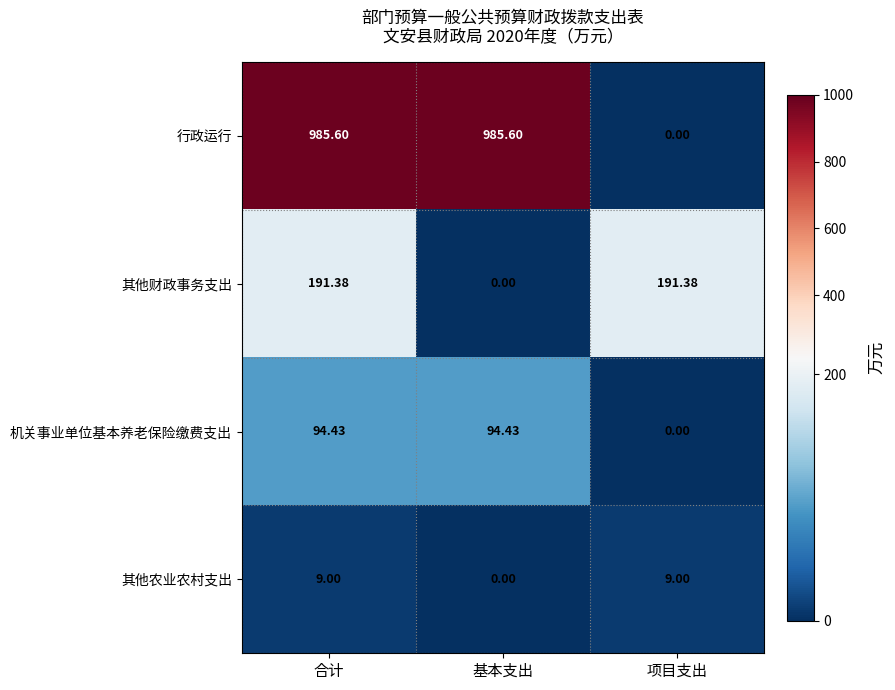

Count the number of data series in this chart.

4